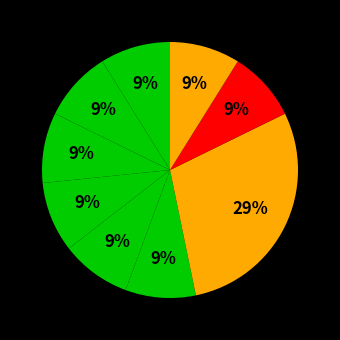

Rank the categories by value from lowest to highest.

РК-КО510-60.30/1-ЕП, РК-КО510-80.50/1а-ЕП, РК-КО510-80.50/1б-ЕП, РК-КО510-80.50/1у-ЕП, РК-КО510-80.50/2а-СП, РК-КО510-80.50/2б-СП, РК-КО510-80.50/2в-СП, РК-КО510-80.50/2у-СП, РК-КО510-60.32/2-ЦП